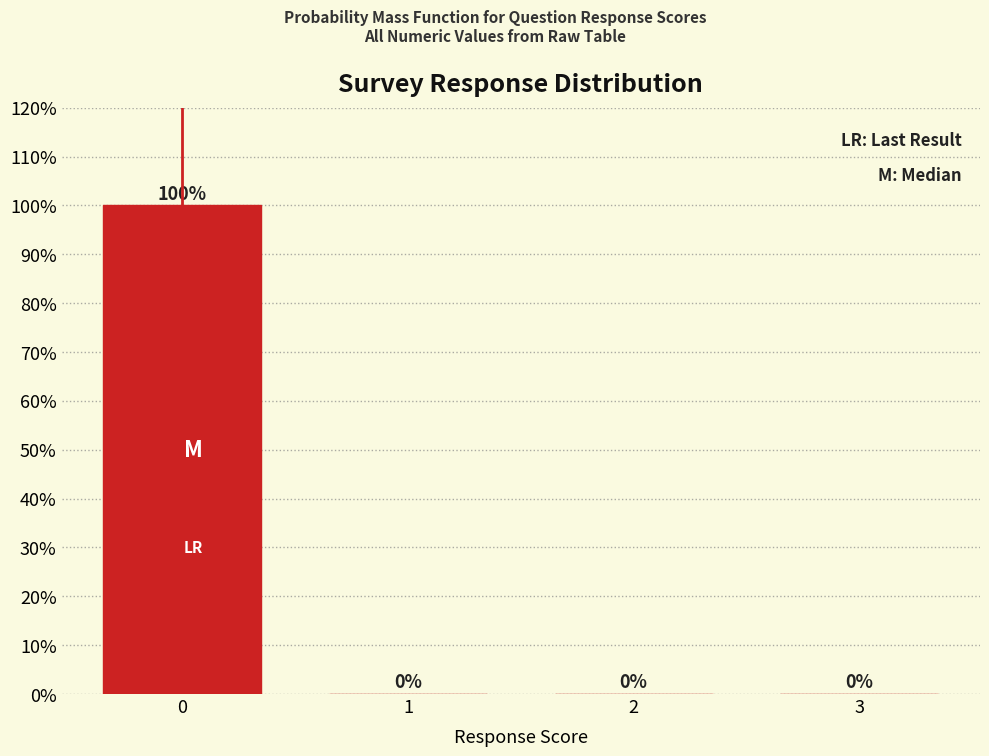

Reading right to left, what are all the values shown in this chart?

3=0	2=0	1=0	0=100